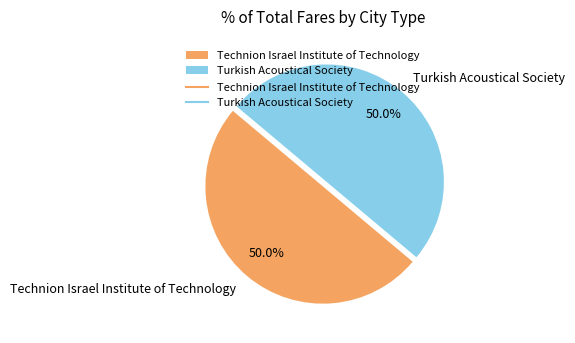

What portion of the pie excludes Technion Israel Institute of Technology?

50.0%